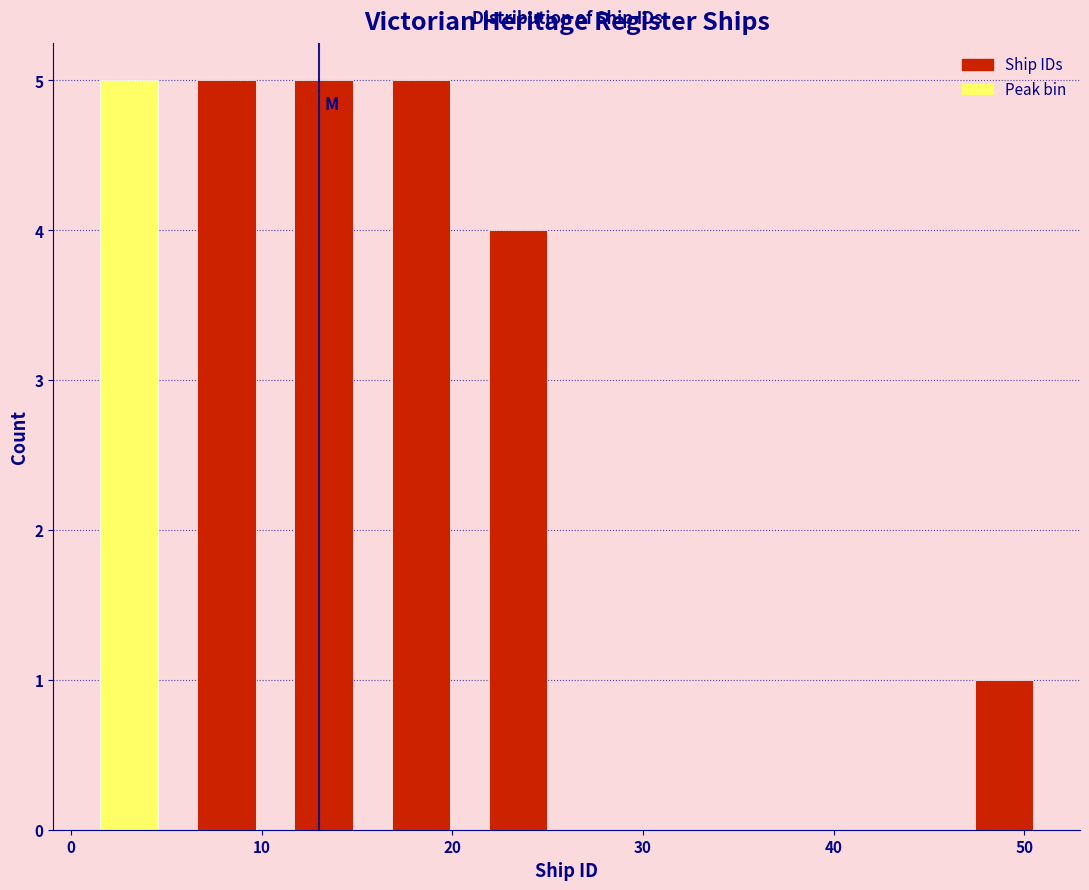

Reading left to right, list every bar in this chart as the range it spans on the x-axis followed by its height. Neither the bar edges nor the heights are printed on the chart, so give them approximately, as read against the axes.

0.5 to 5.6: 5
5.6 to 10.7: 5
10.7 to 15.8: 5
15.8 to 20.9: 5
20.9 to 26.0: 4
26.0 to 31.1: 0
31.1 to 36.2: 0
36.2 to 41.3: 0
41.3 to 46.4: 0
46.4 to 51.5: 1